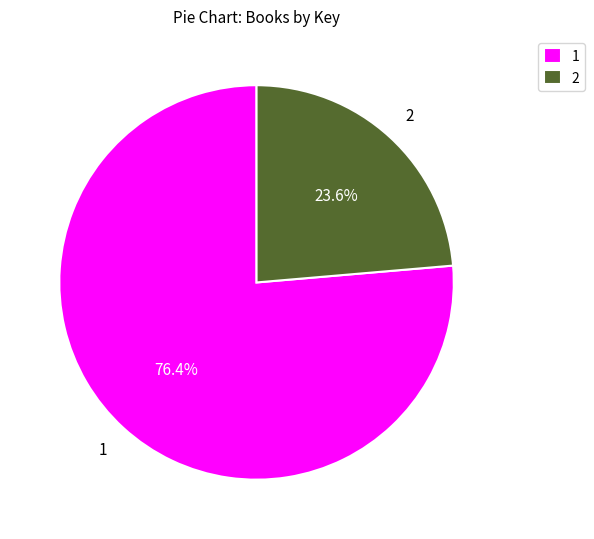

Which slice is the smallest?

2